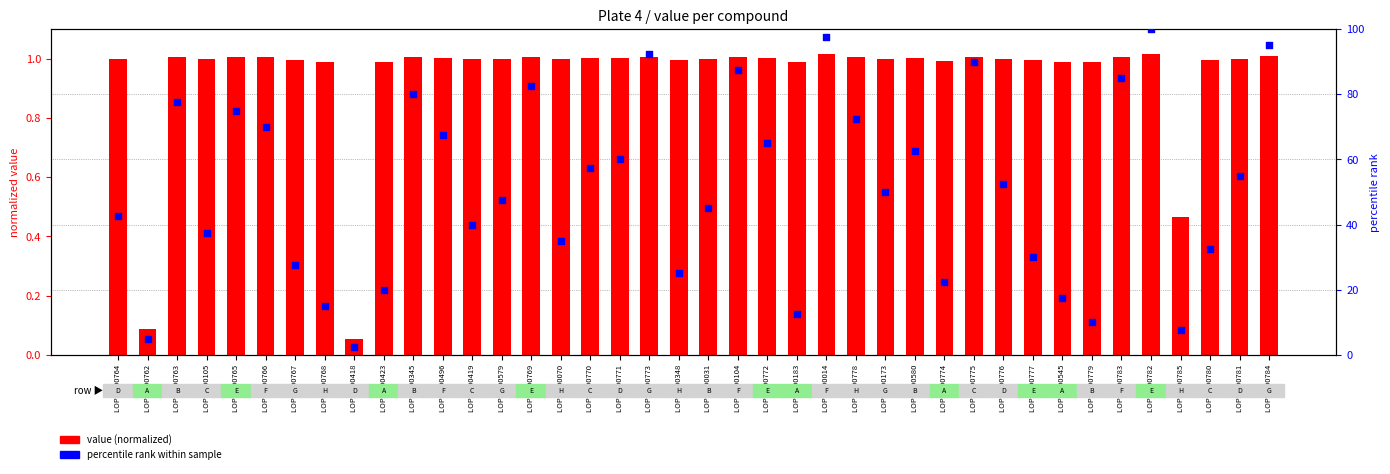

What are all the series names shown in the legend?

value (normalized), percentile rank within sample